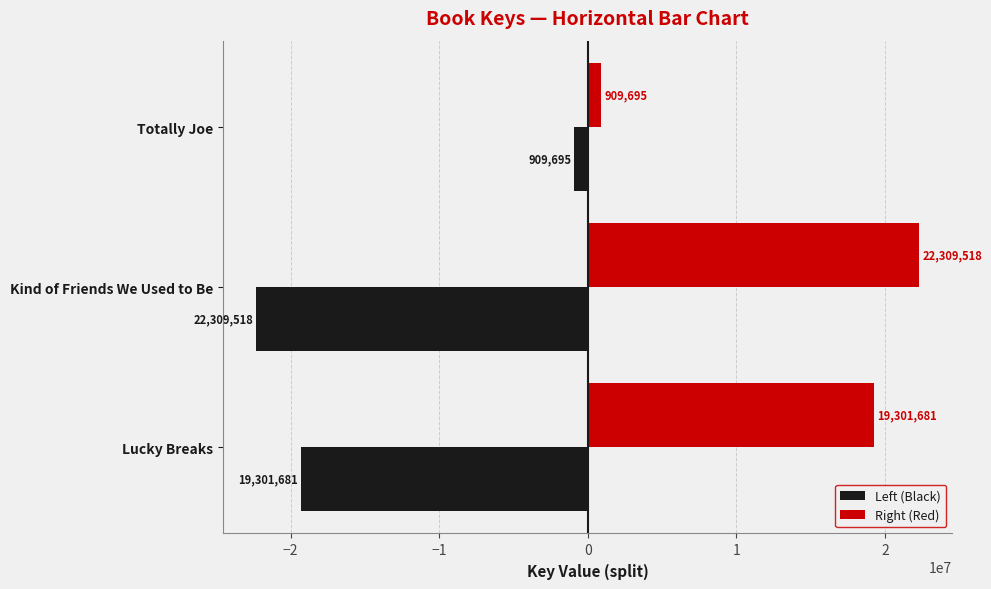

At which label is Right (Red) closest to 11609606?

Lucky Breaks